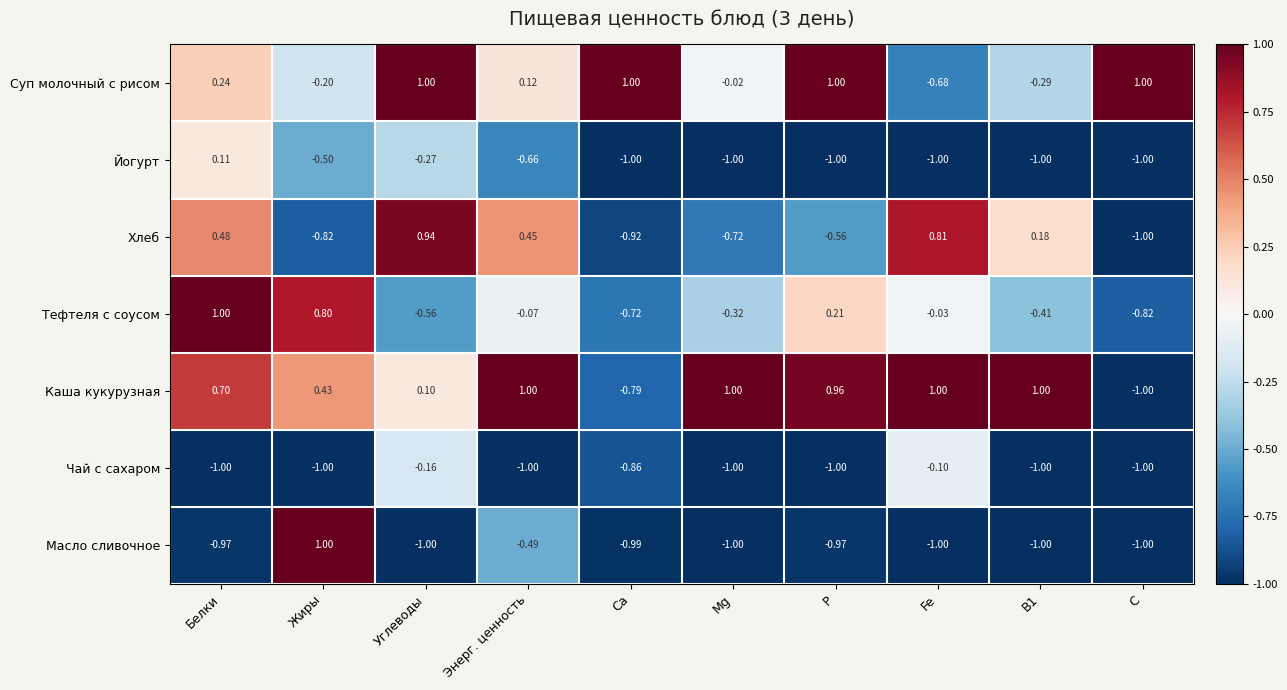

Which series has the largest total across all categories?

Каша кукурузная